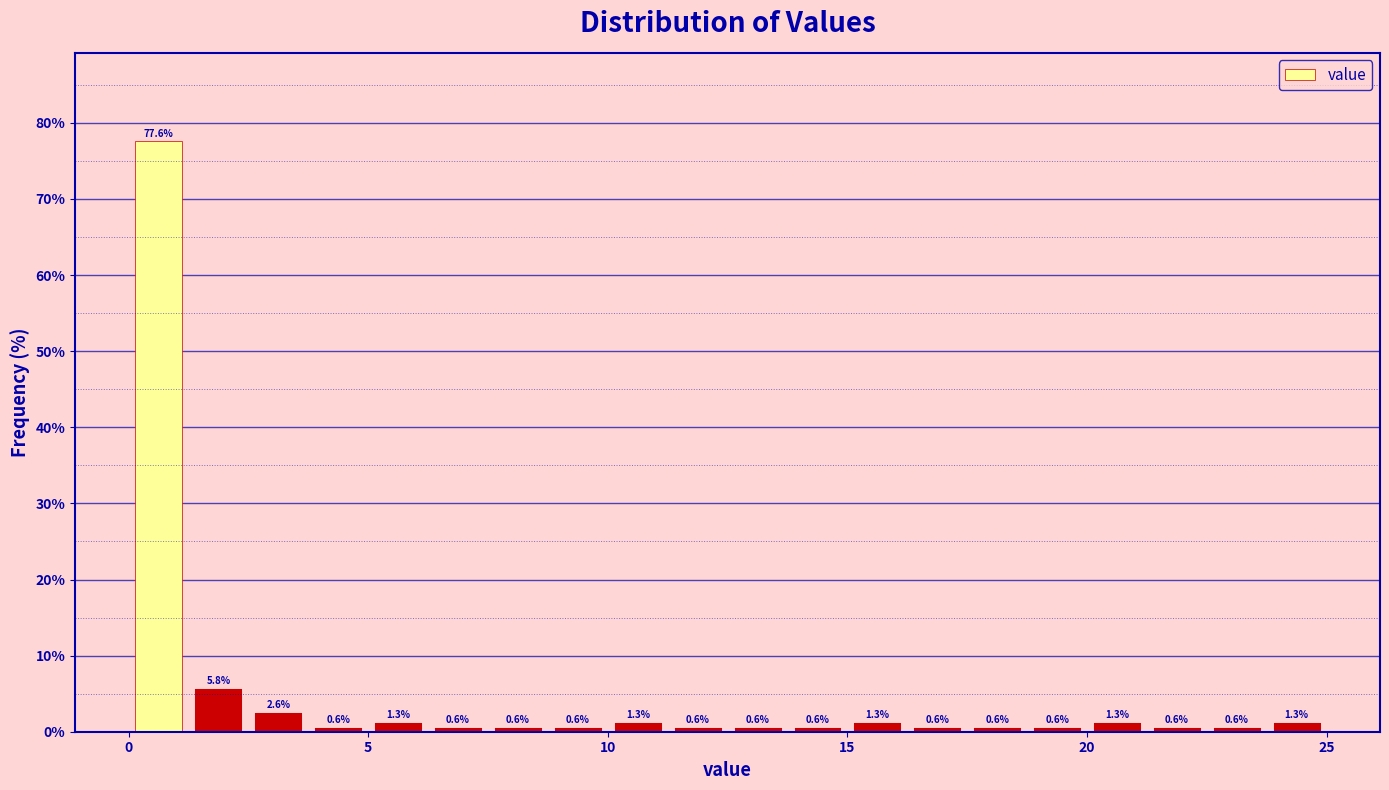

Around what value on the x-axis is the tallest bar? Give the approximate position of its centre, as read against the axis.

0.5